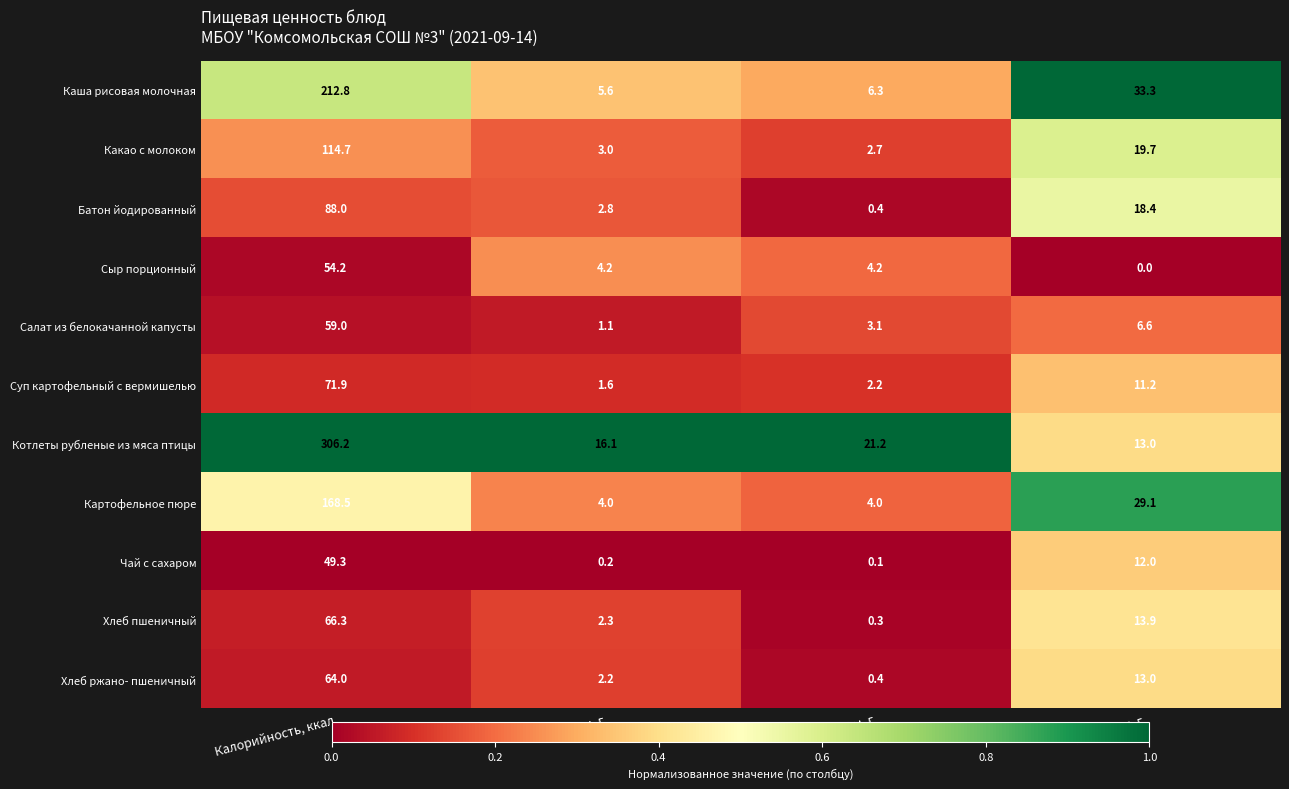

Between Калорийность, ккал and Углеводы, г, which series saw the biggest shift?

Котлеты рубленые из мяса птицы